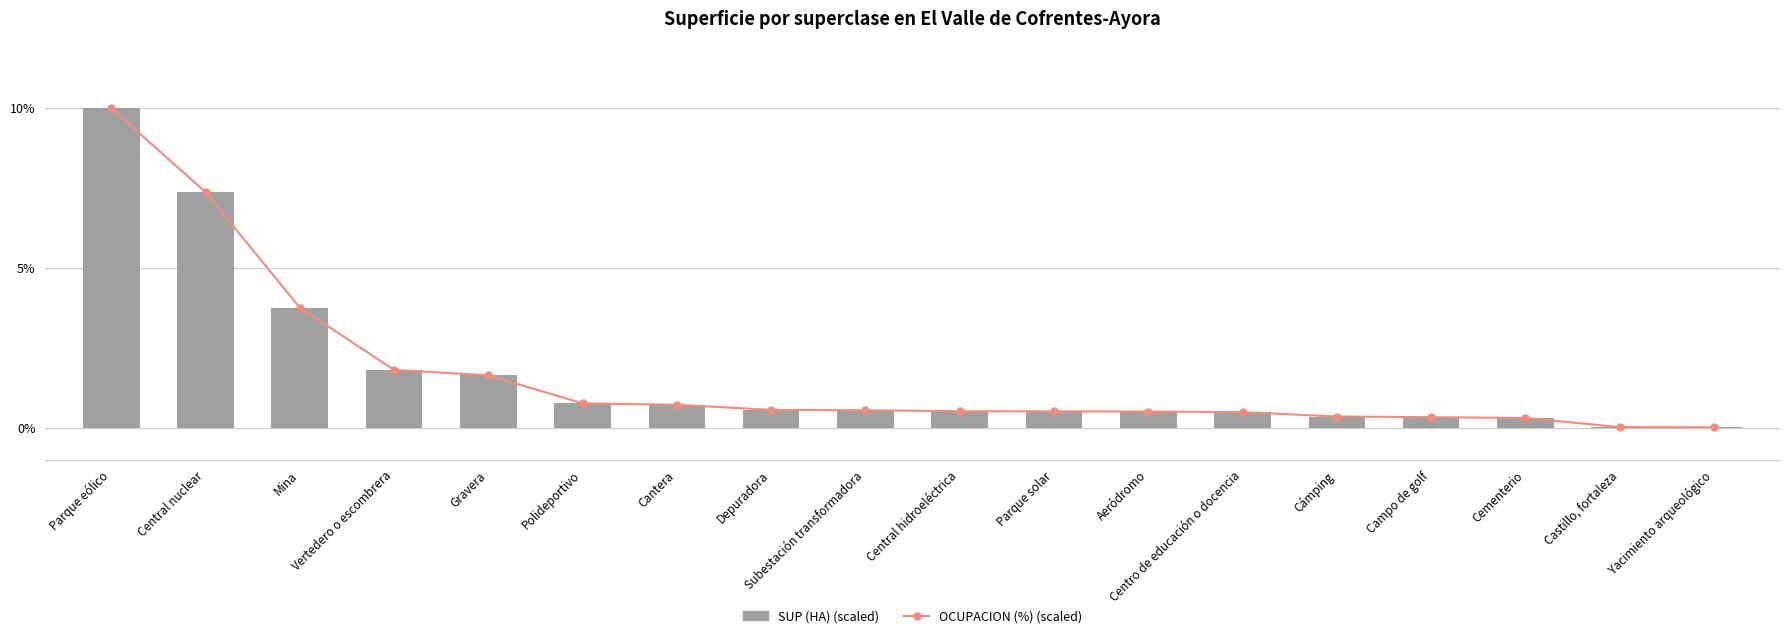

At which label does SUP (HA) reach its peak?

Parque eólico